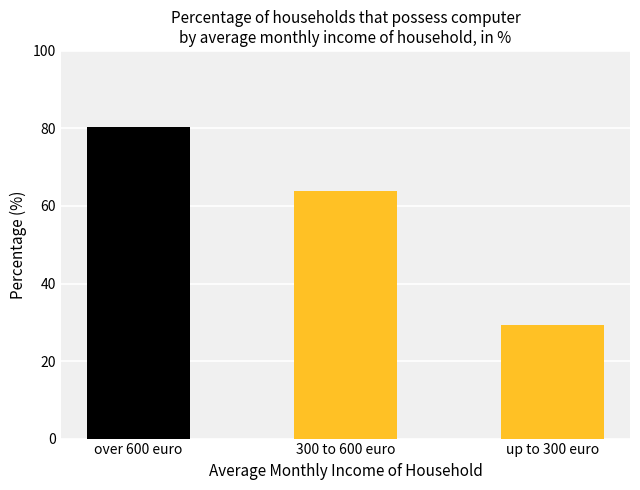

Does the chart contain any negative values?

No